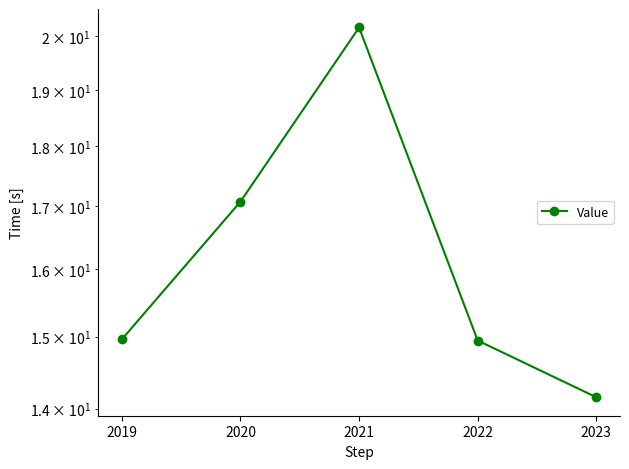

The chart shows a value of 15.0 at 2019. True or false?

True